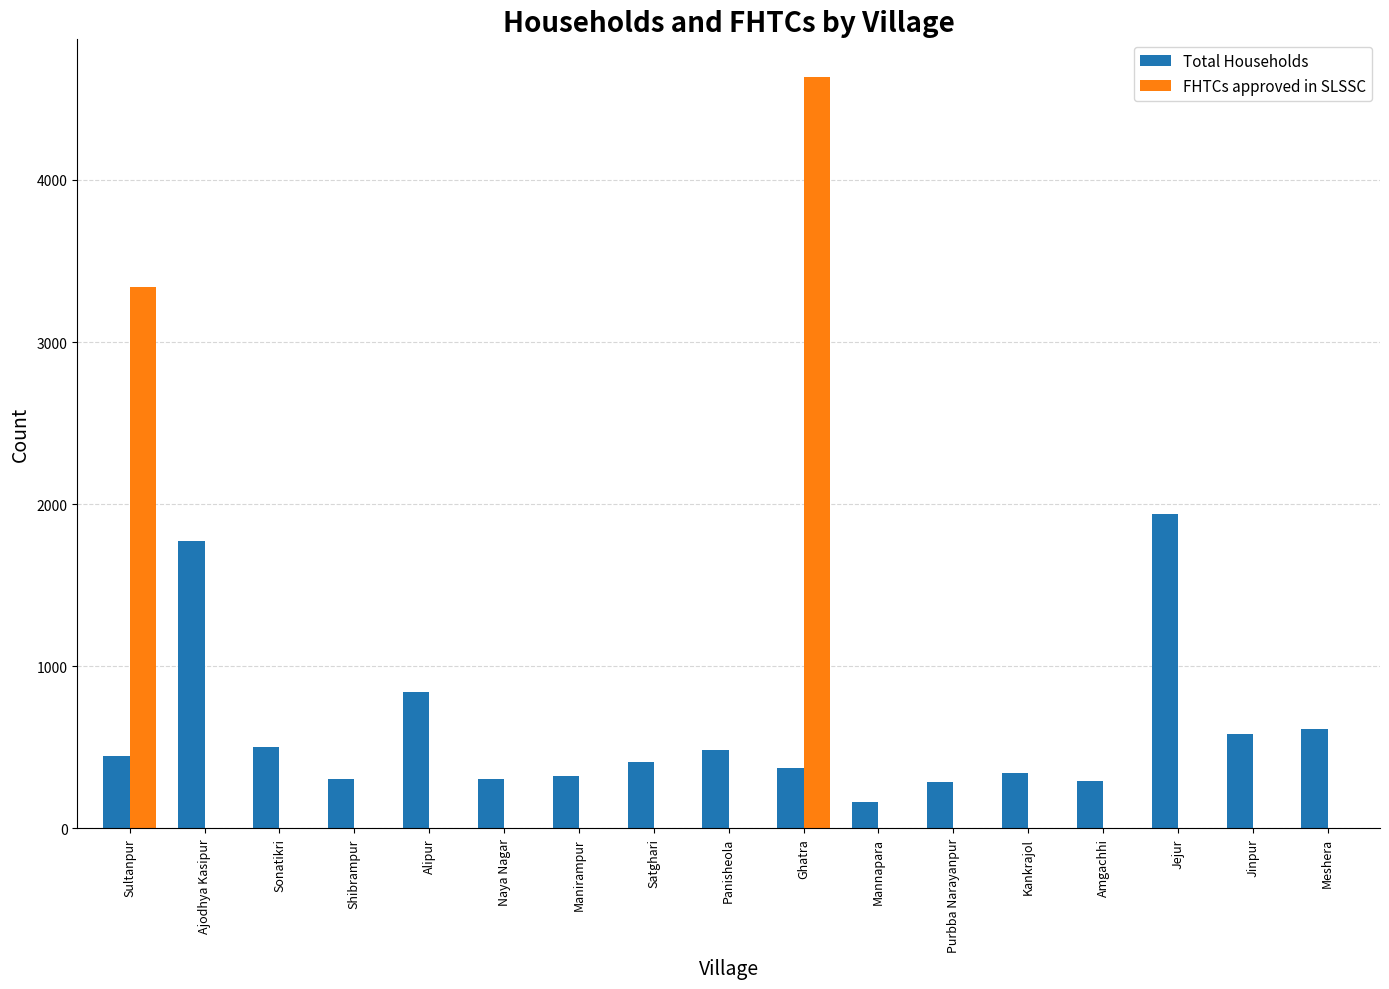

True or false: FHTCs approved in SLSSC has a value of -2876 at Amgachhi.

False